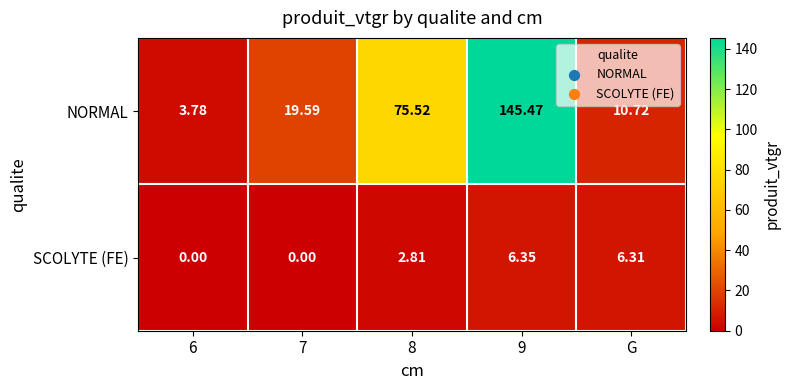

Which series changed the most between 8 and G?

NORMAL